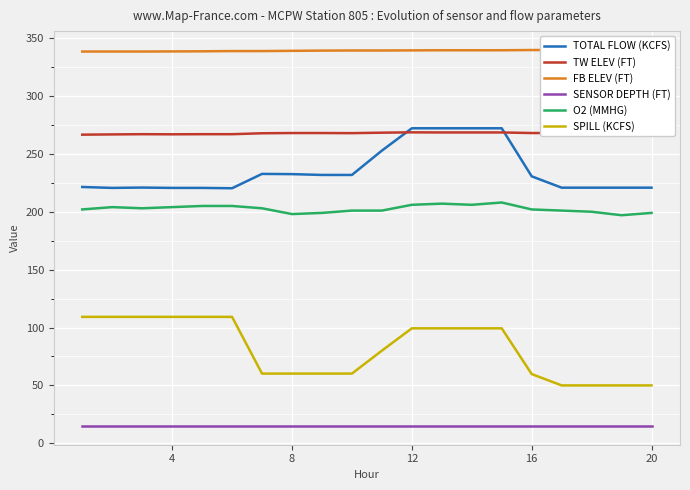

True or false: SENSOR DEPTH (FT) and TW ELEV (FT) intersect in this chart.

False